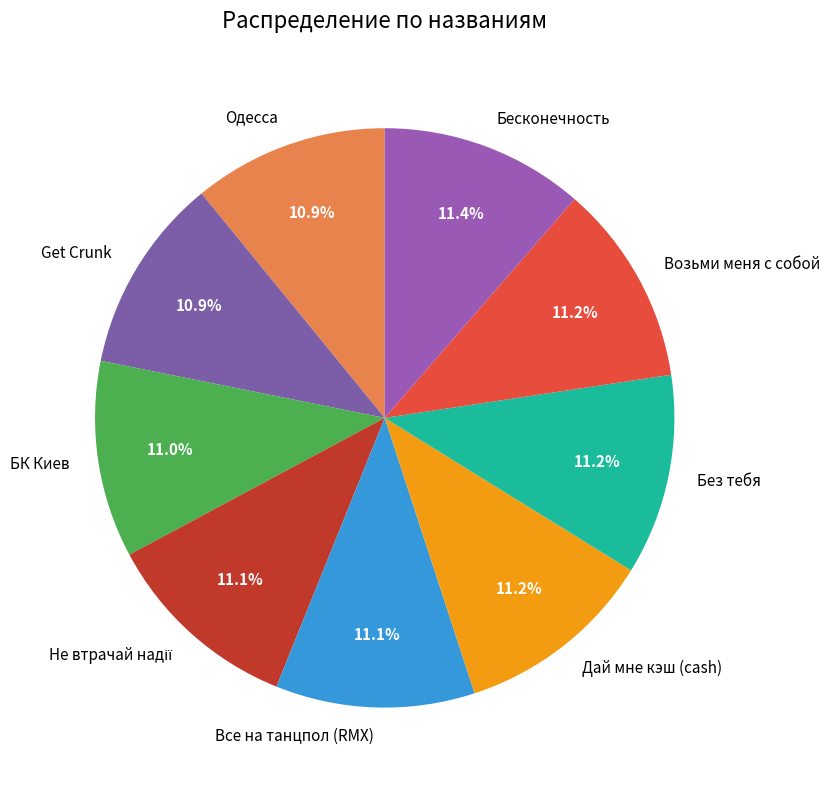

How many segments does this pie chart have?

9